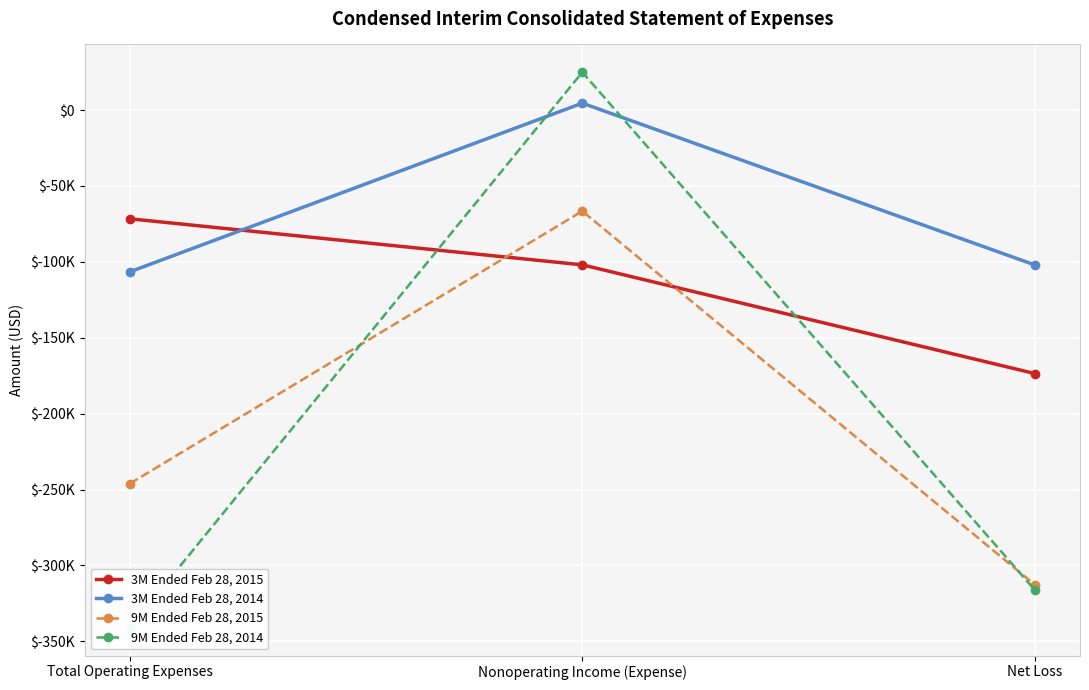

Reading left to right, extract all data points from this chart.

3M Ended Feb 28, 2015: -71620	-101966	-173586
3M Ended Feb 28, 2014: -106570	4549	-102021
9M Ended Feb 28, 2015: -246113	-66575	-312688
9M Ended Feb 28, 2014: -341071	24937	-316134